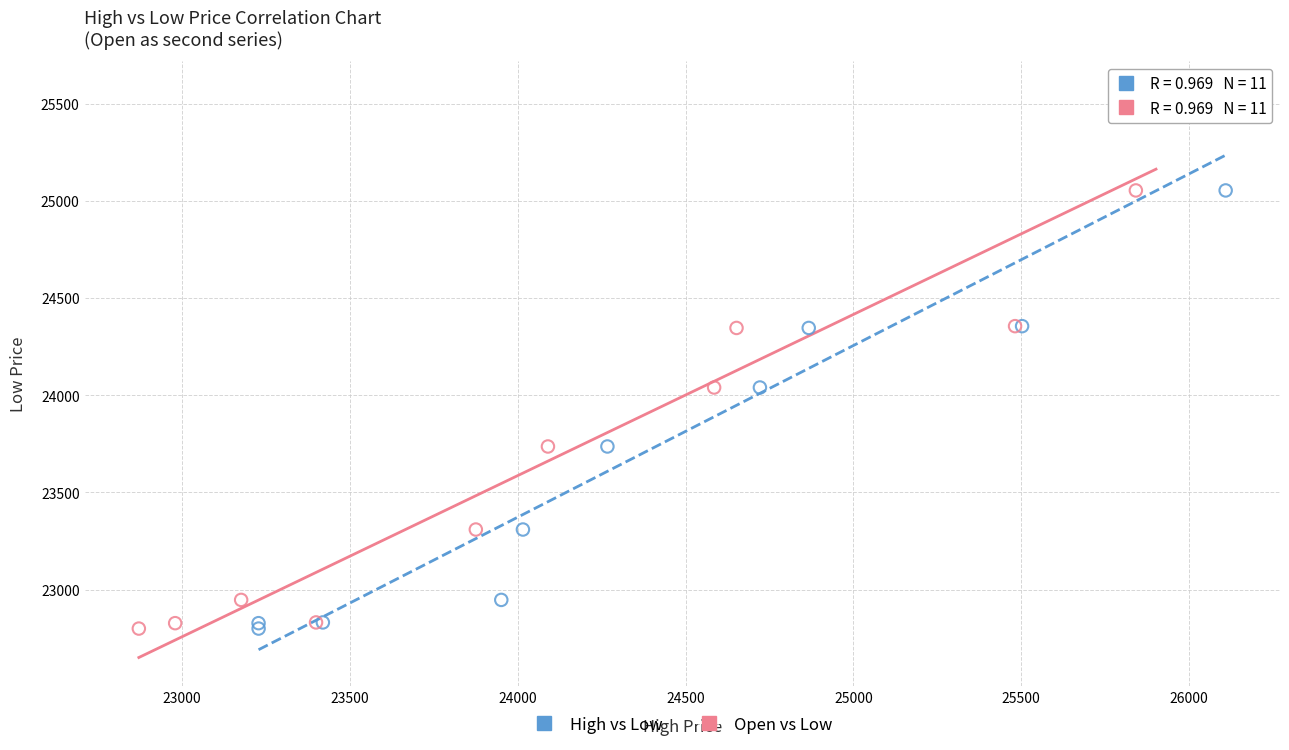

What are all the series names shown in the legend?

High vs Low, Open vs Low